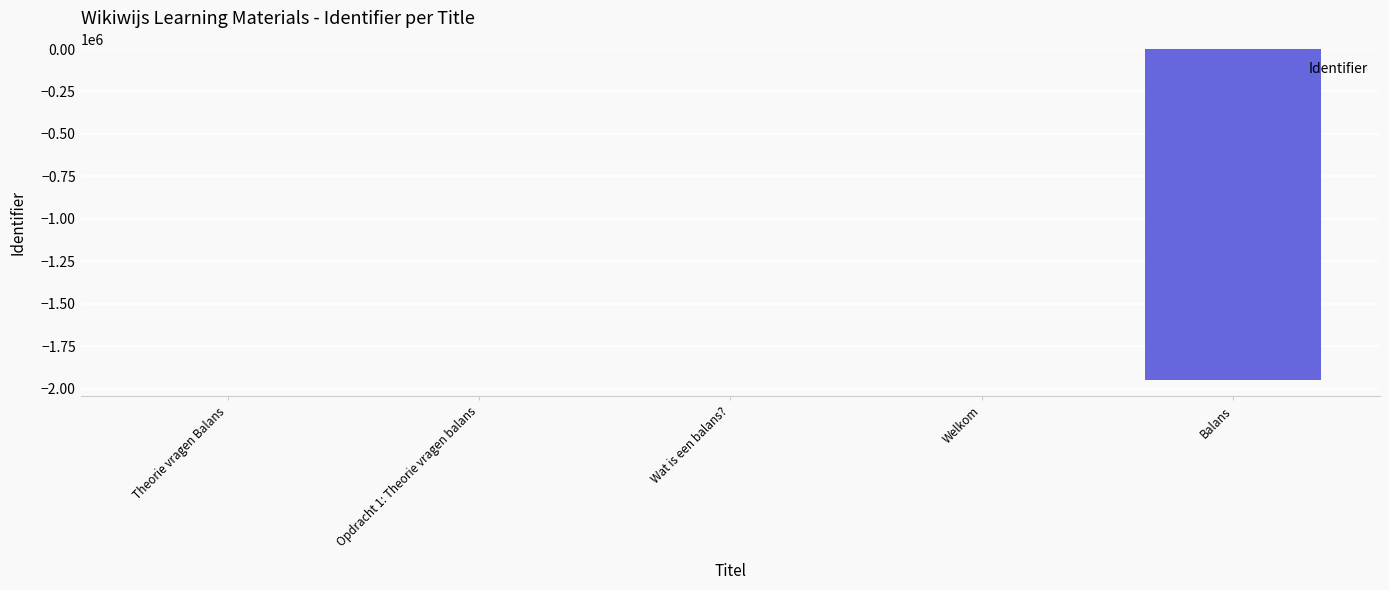

How many distinct data groups are displayed?

1